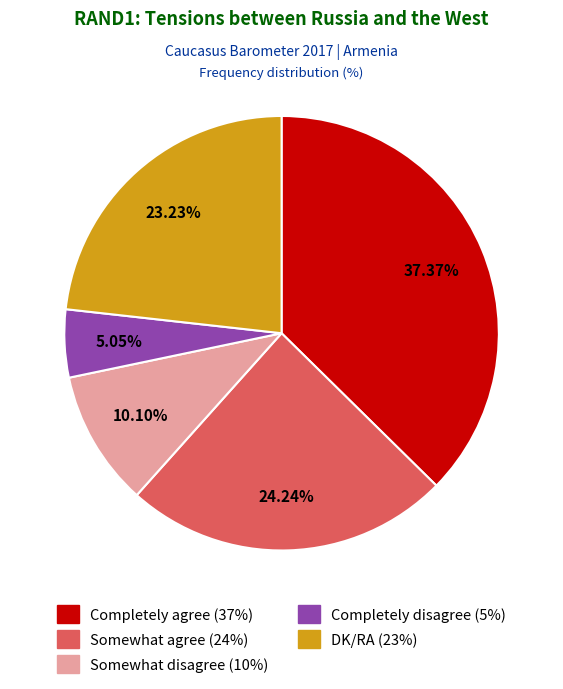

Does any single category account for the majority?

No